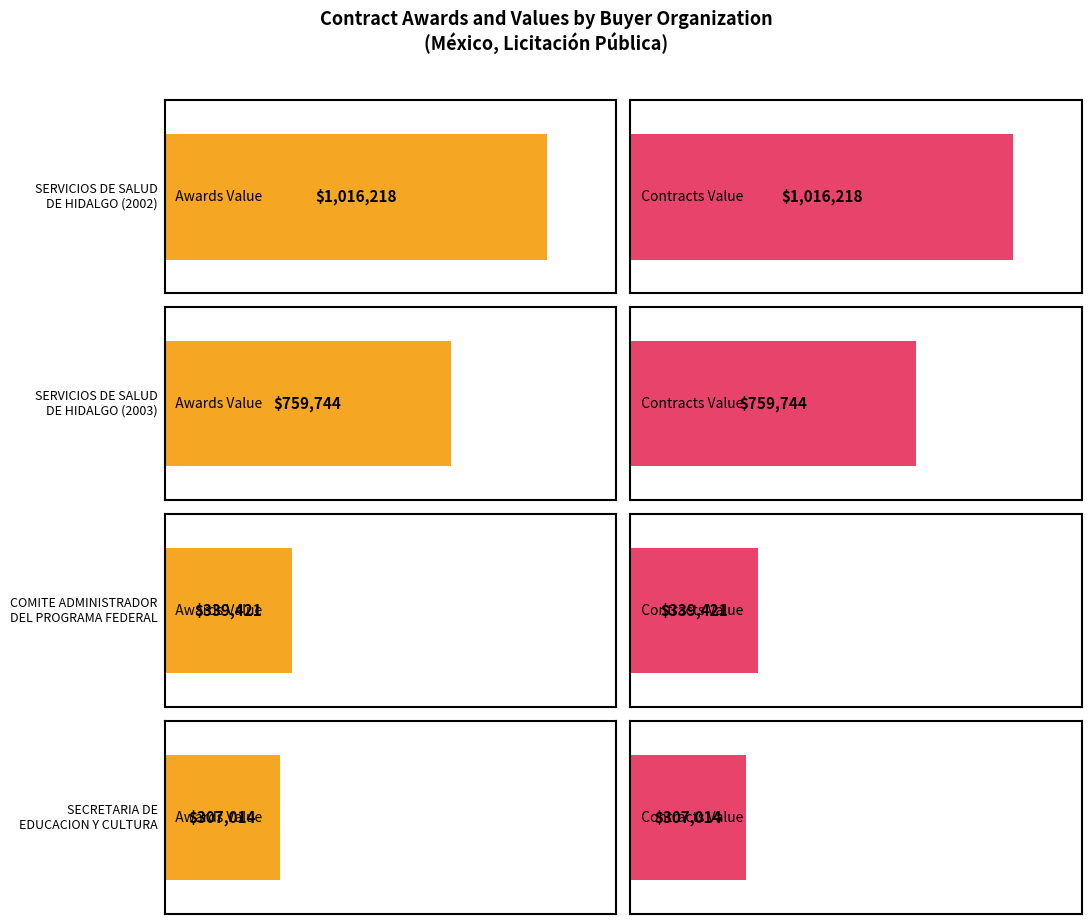

Is the value of contracts.value.amount at SECRETARIA DE EDUCACION Y CULTURA greater than the value of awards.value.amount at SECRETARIA DE EDUCACION Y CULTURA?

No